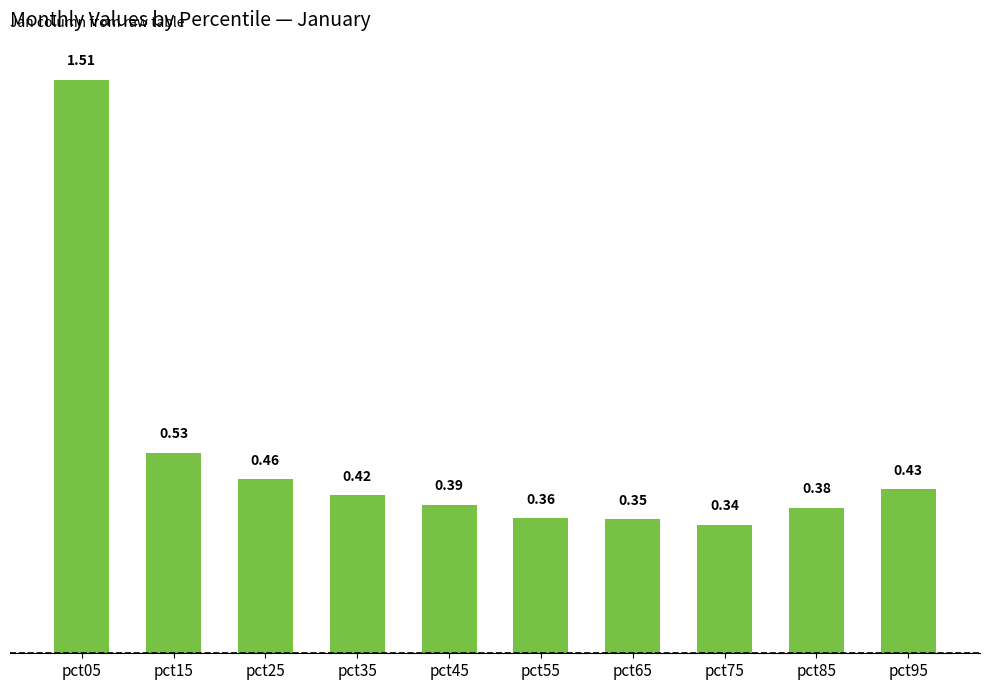

Are the bars grouped side by side (vs. stacked)?

No